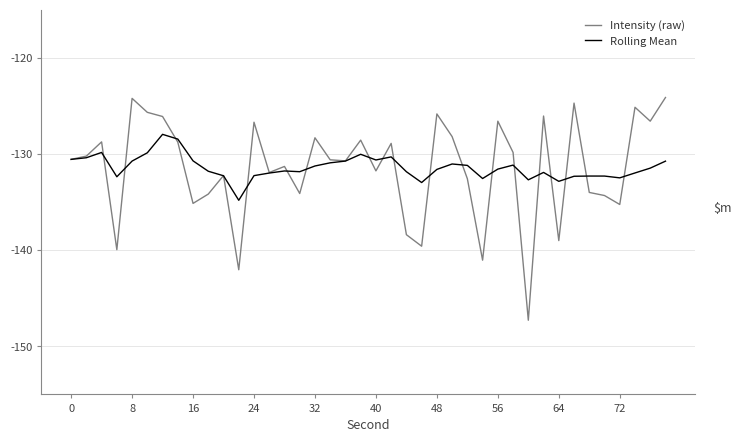

How many interior local valleys does the Intensity (raw) series have?

13